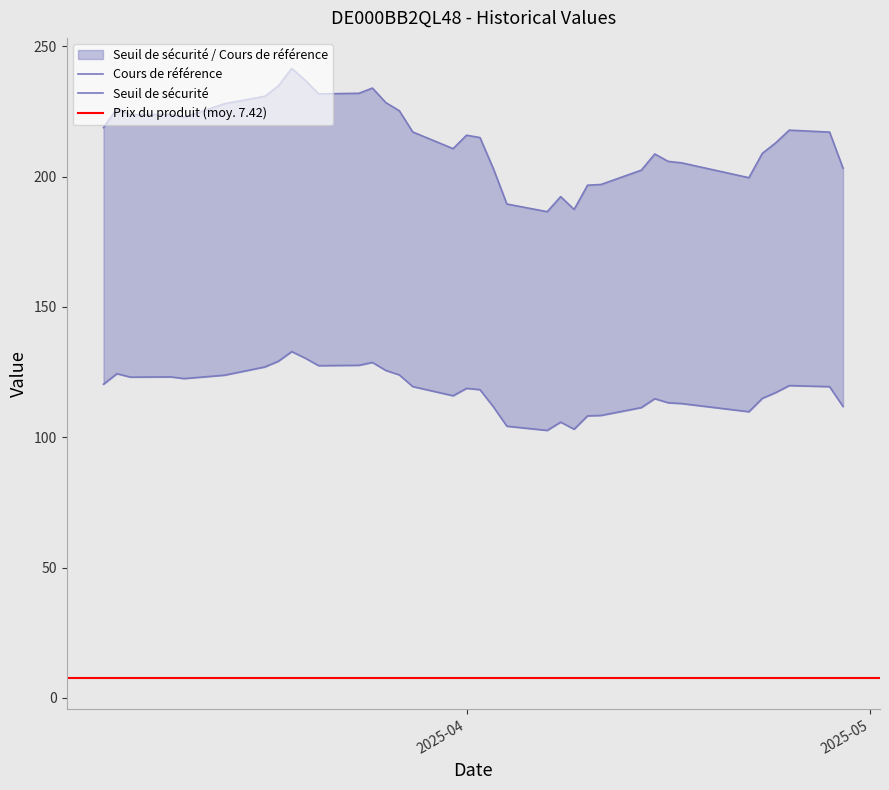

Does the chart display data point markers on the line(s)?

No